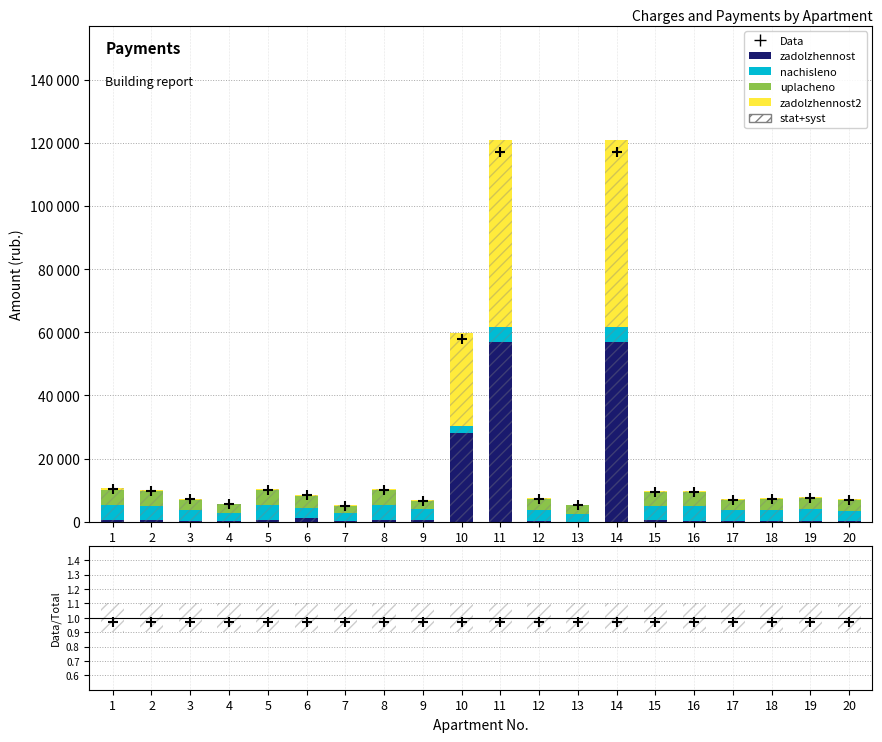

Which series reaches the maximum Y coordinate?

zadolzhennost2